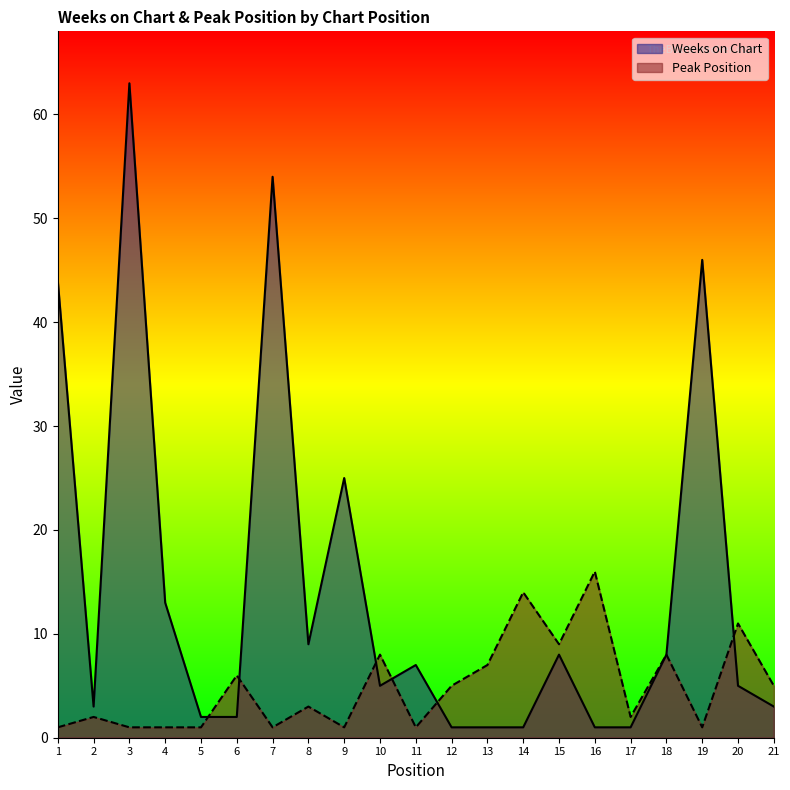

At how many categories does at least one series exceed 17?

5